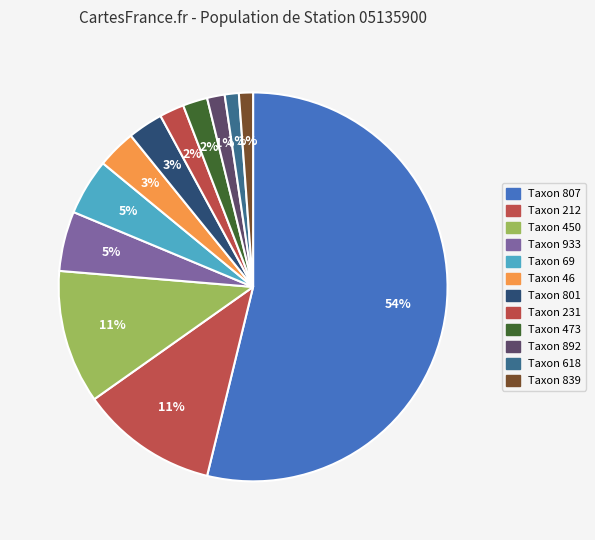

Count the number of slices in the pie.

12